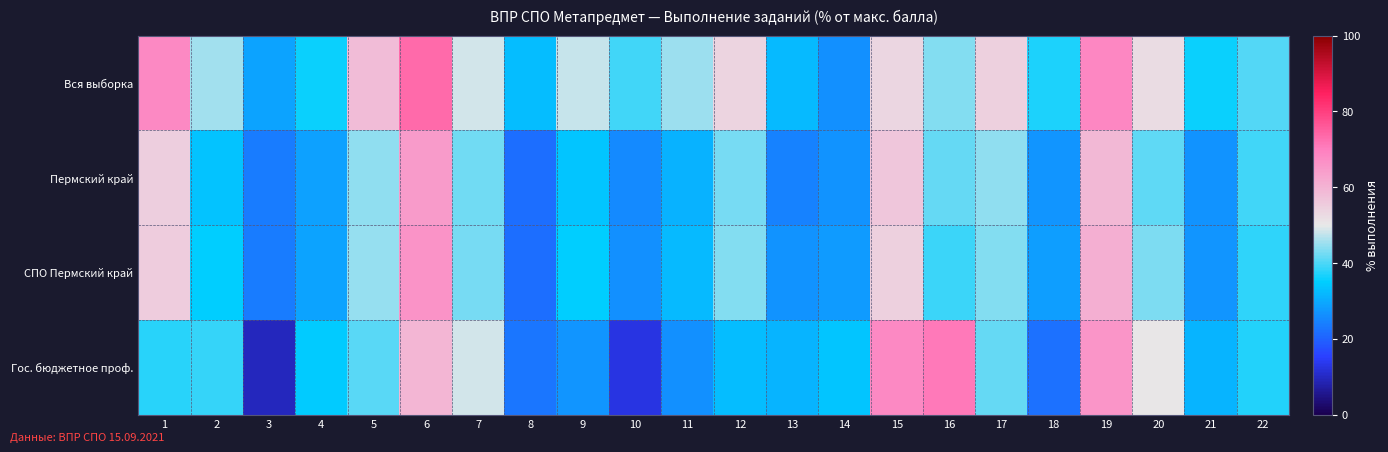

What is the spread (max minus min) of values at 14?

7.5